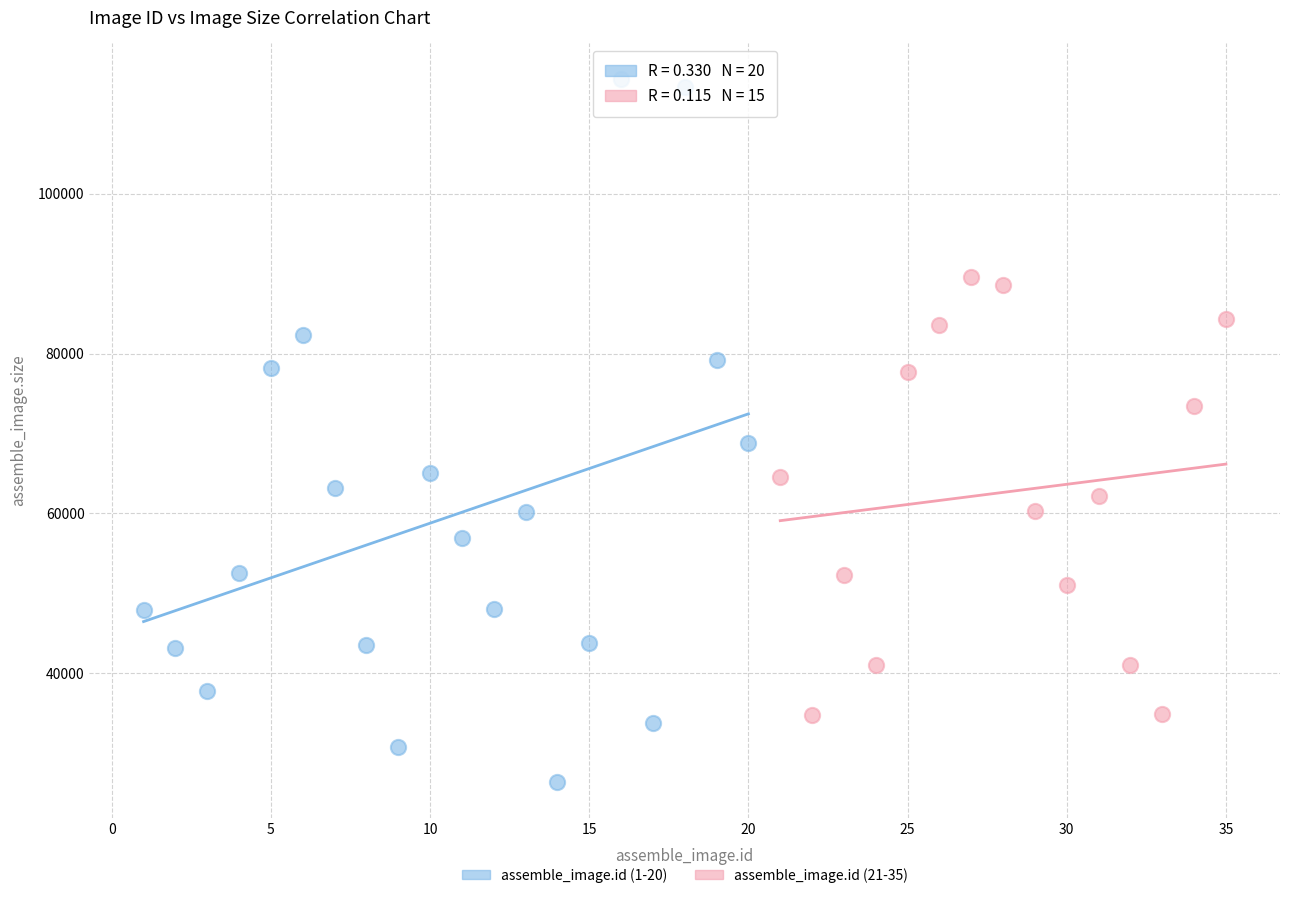

What are all the series names shown in the legend?

assemble_image.id (1-20), assemble_image.id (21-35)